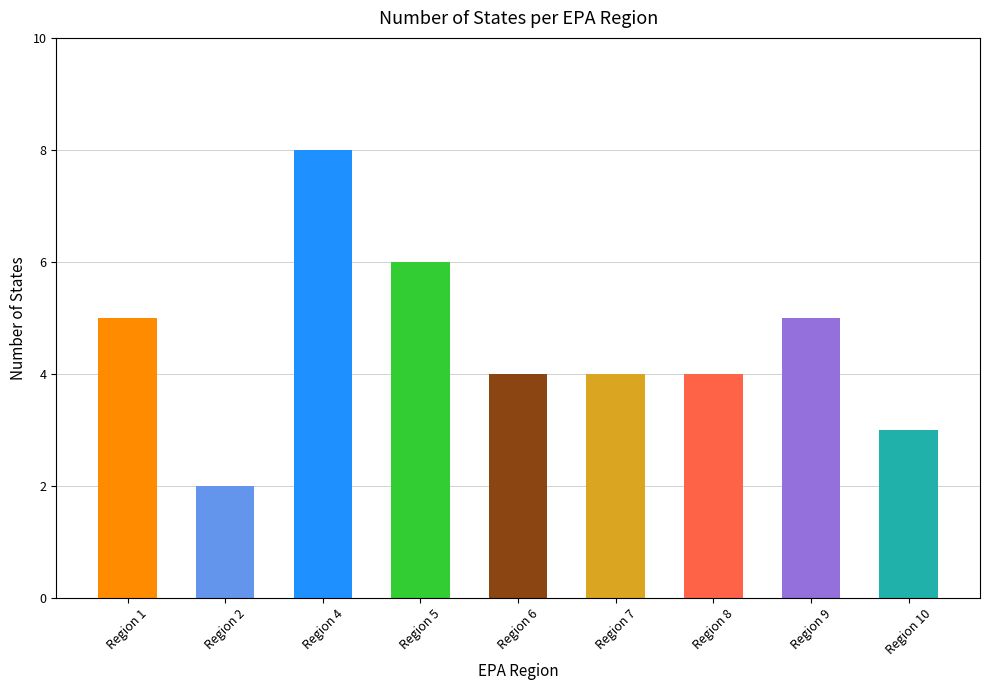

What is the value of the 7th bar from the left?

4